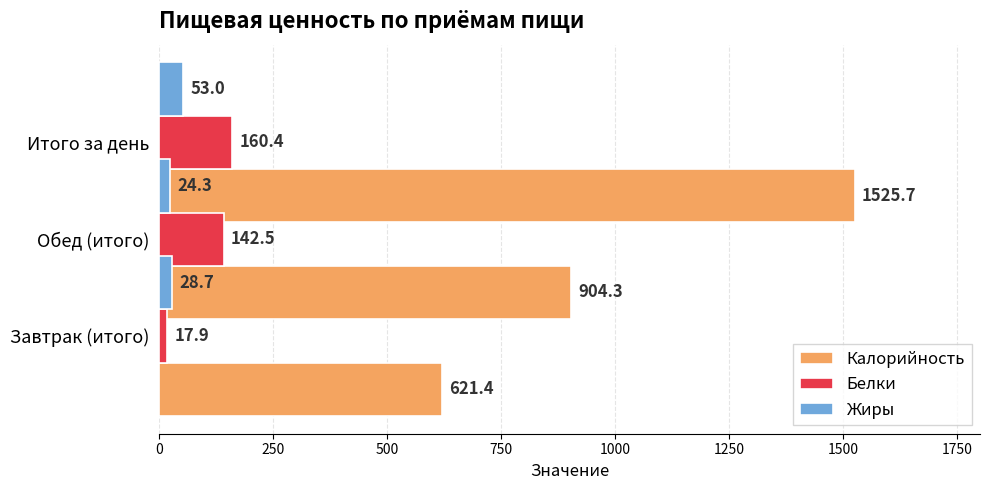

What is the minimum value for Калорийность?

621.4